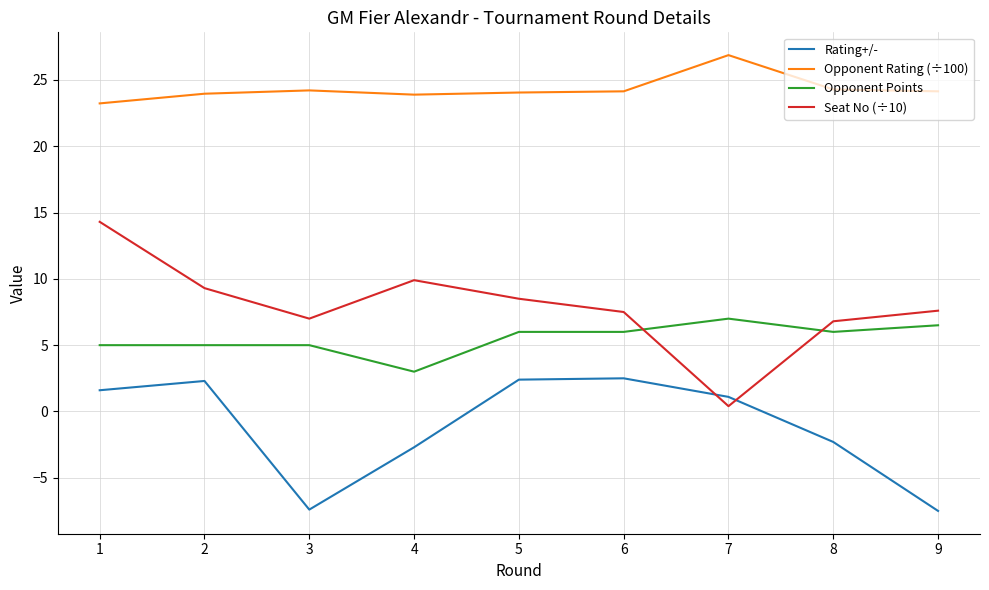

What is the smallest value displayed?

-7.5